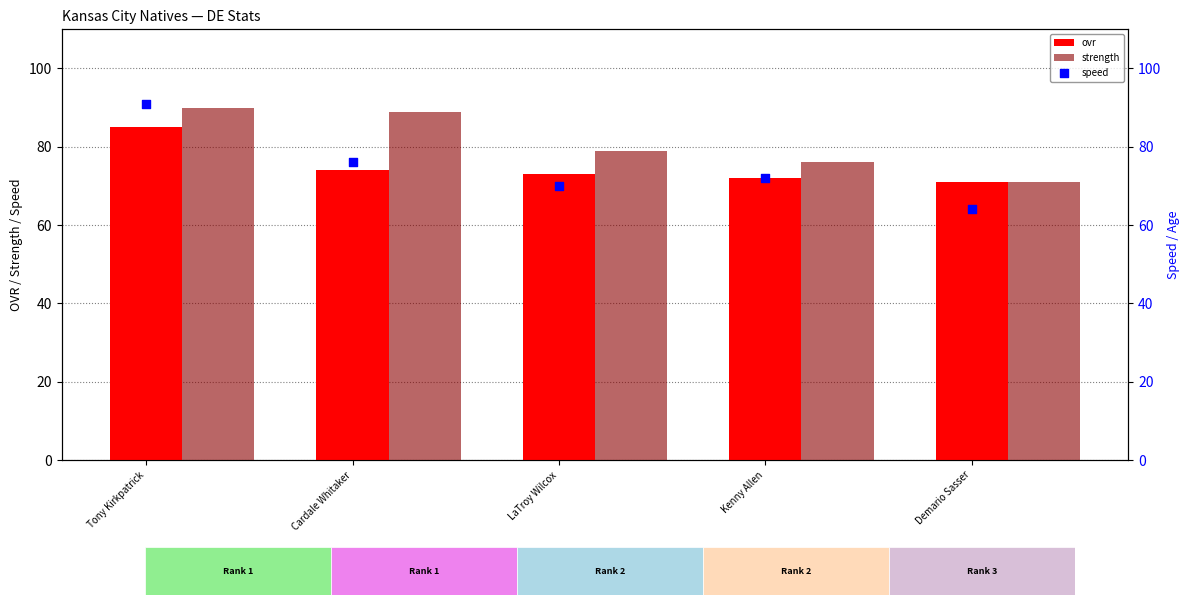

What is the total value across all series at Cardale Whitaker?

239